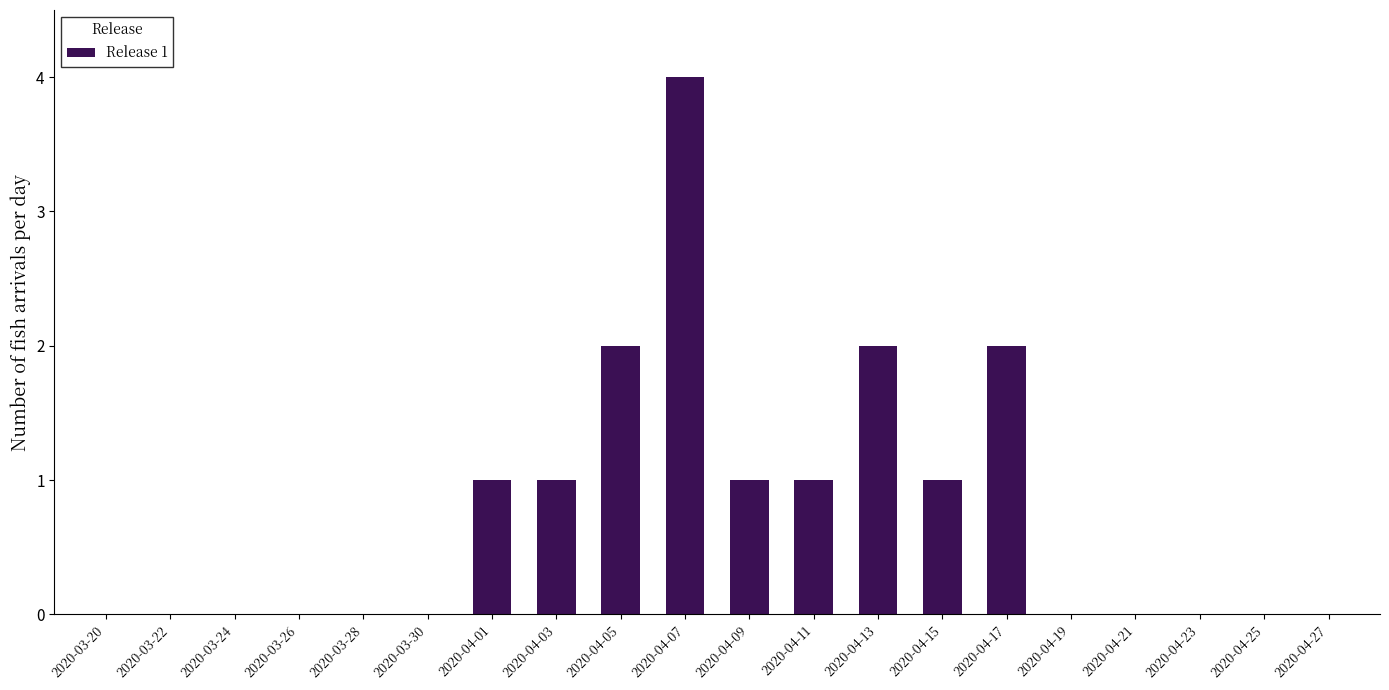

Reading right to left, what are all the values shown in this chart?

2020-04-27=0	2020-04-25=0	2020-04-23=0	2020-04-21=0	2020-04-19=0	2020-04-17=2	2020-04-15=1	2020-04-13=2	2020-04-11=1	2020-04-09=1	2020-04-07=4	2020-04-05=2	2020-04-03=1	2020-04-01=1	2020-03-30=0	2020-03-28=0	2020-03-26=0	2020-03-24=0	2020-03-22=0	2020-03-20=0